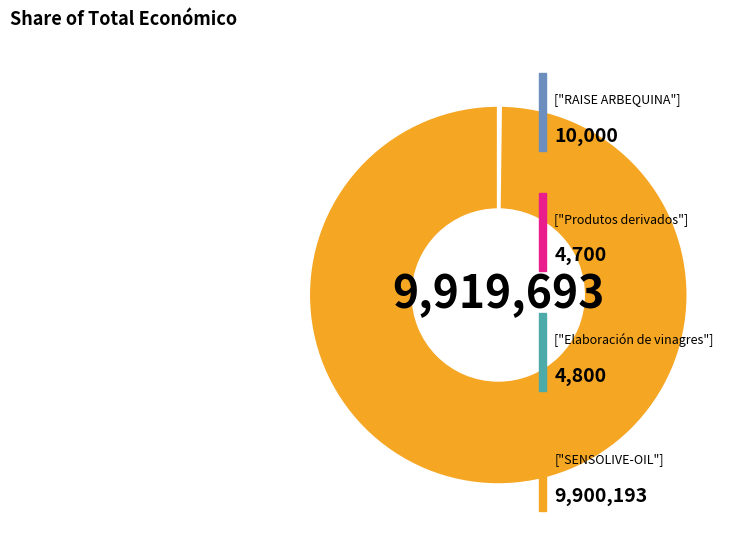

Is there a majority slice in this chart?

Yes